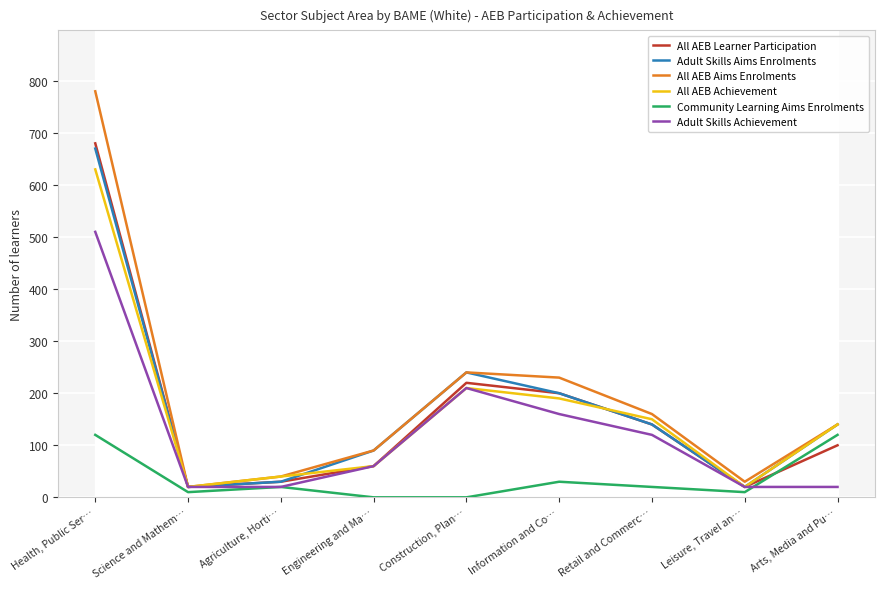

What is the sum of the All AEB Achievement values at Leisure, Travel an… and Information and Co…?

210